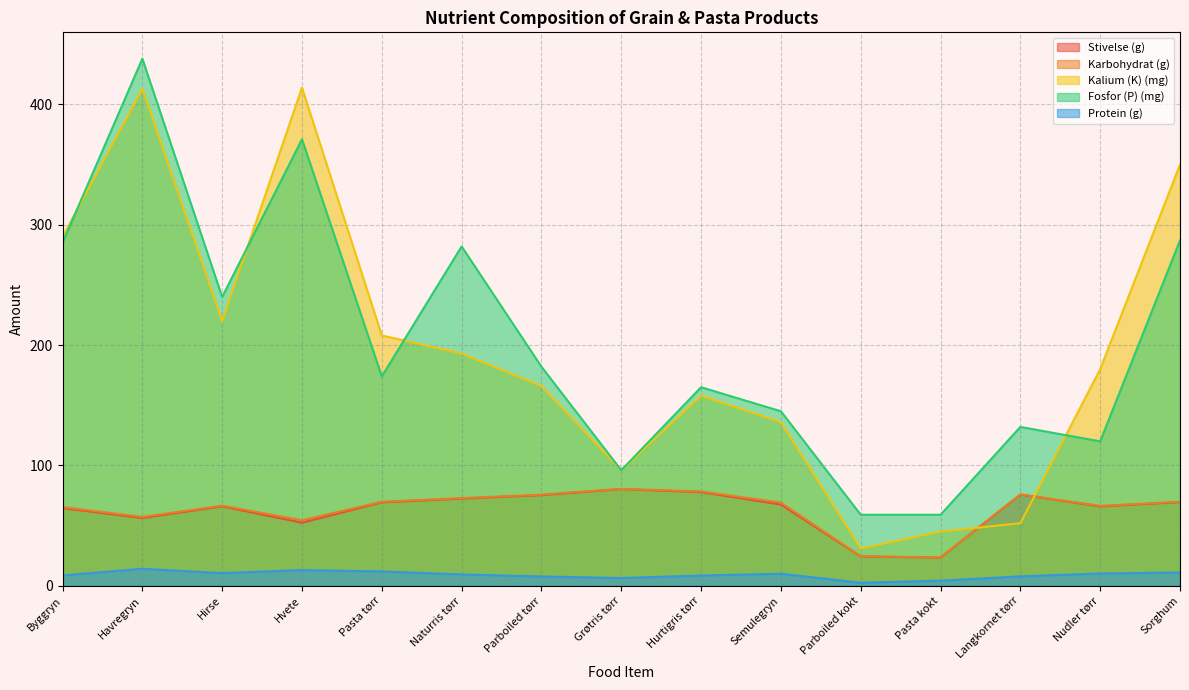

True or false: Karbohydrat (g) and Kalium (K) (mg) cross at least once.

True